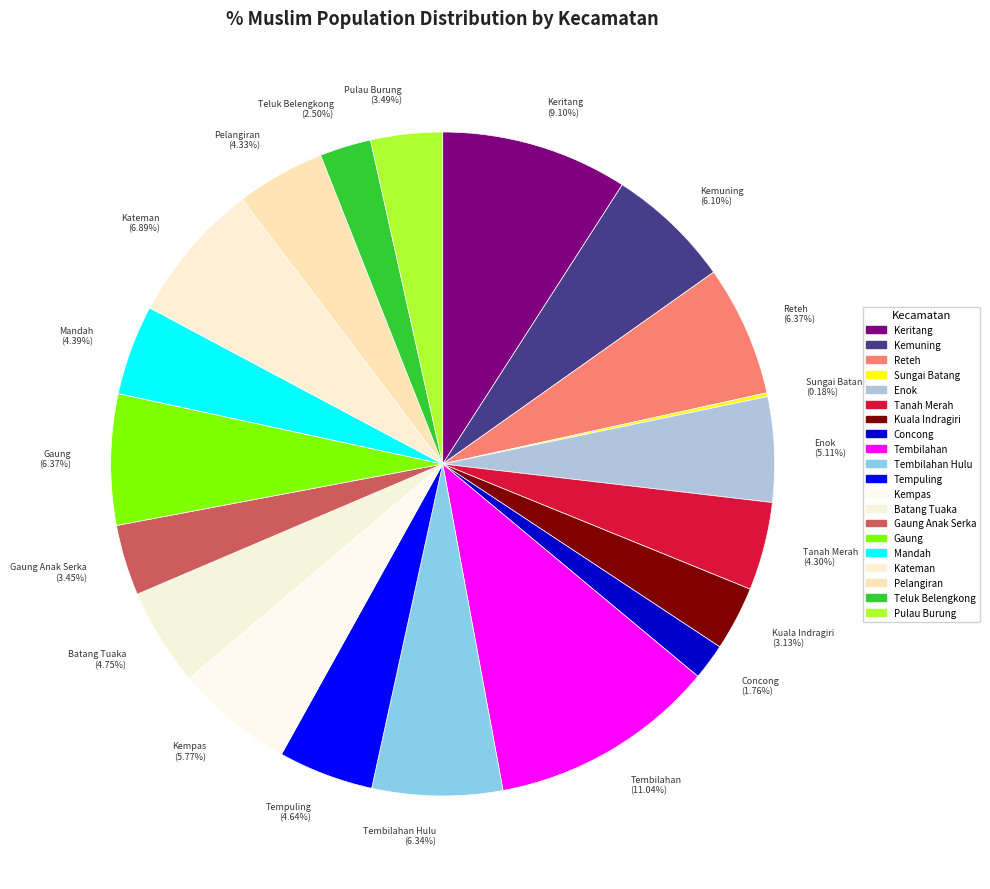

To the nearest percent, what is the average slice percentage?

5%